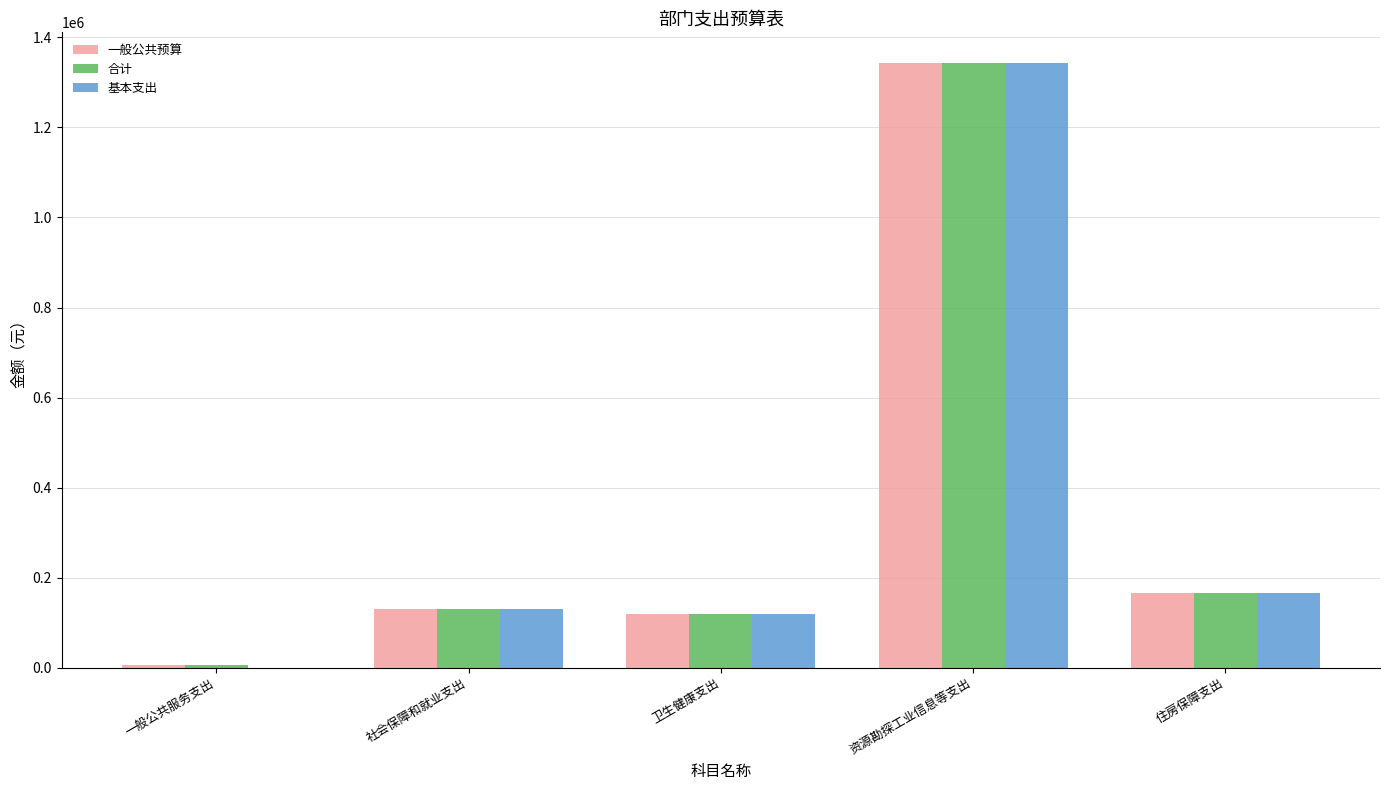

Is the value of 合计 at 卫生健康支出 greater than the value of 基本支出 at 一般公共服务支出?

Yes